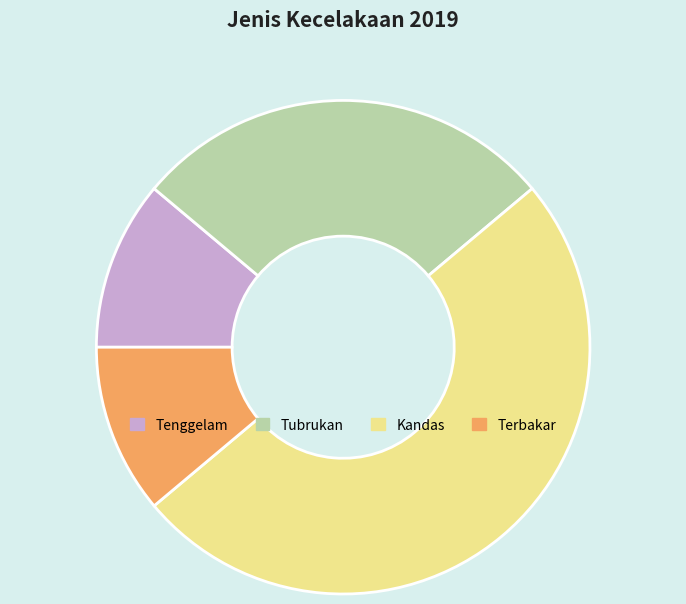

Approximately how many times larger is the value at Terbakar compared to Tubrukan?

0.4